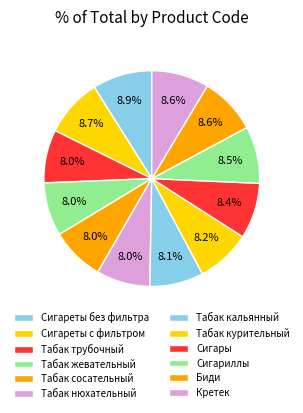

What percentage is the Сигары slice, to the nearest percent?

8%